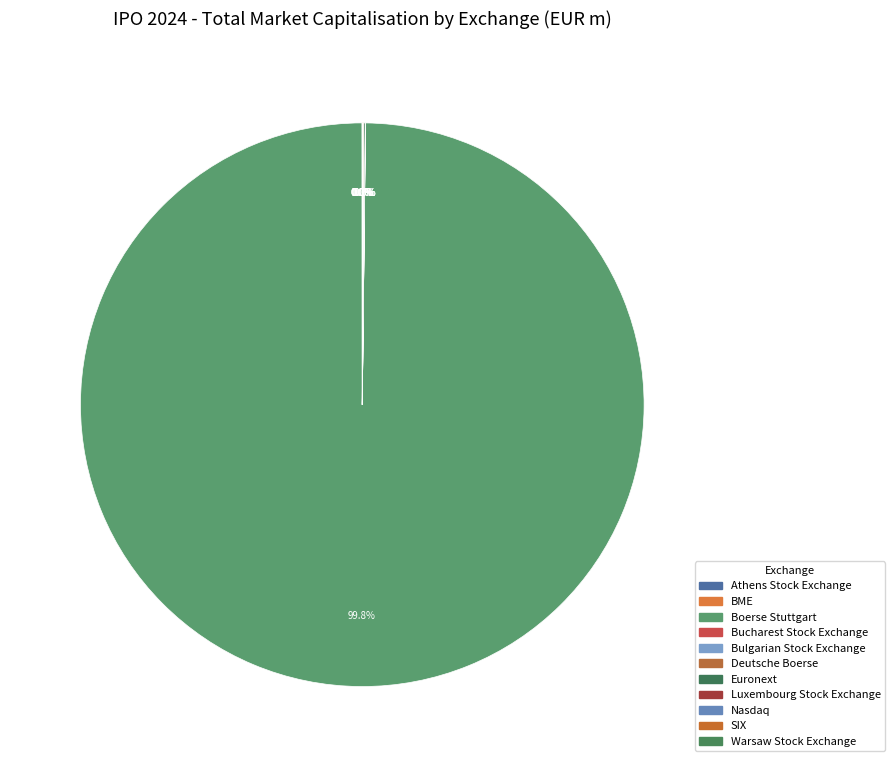

Which has a higher value, SIX or Bulgarian Stock Exchange?

SIX